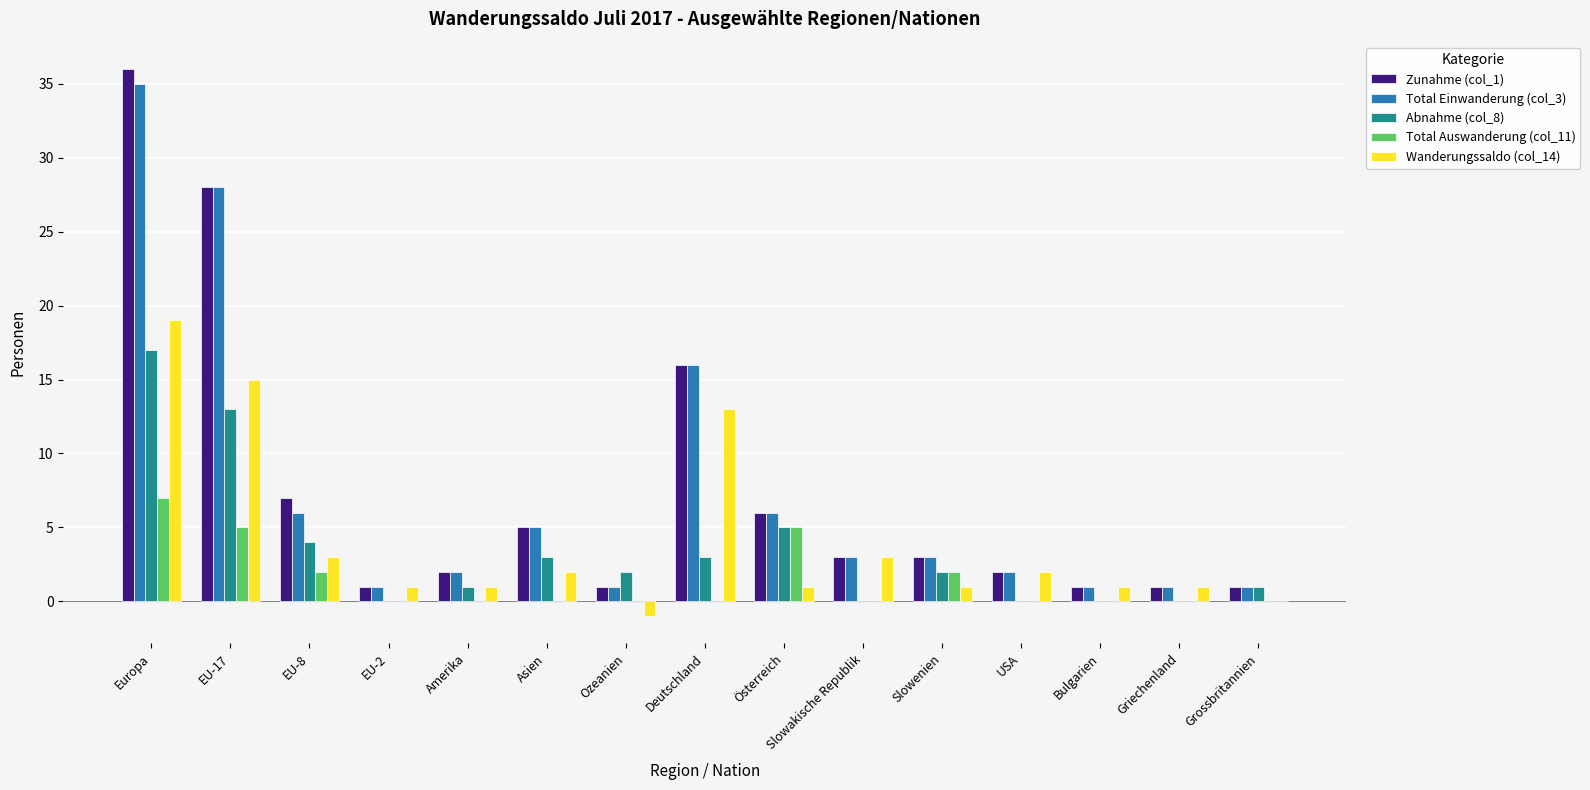

True or false: Total Einwanderung (col_3) has a value of 18 at Europa.

False